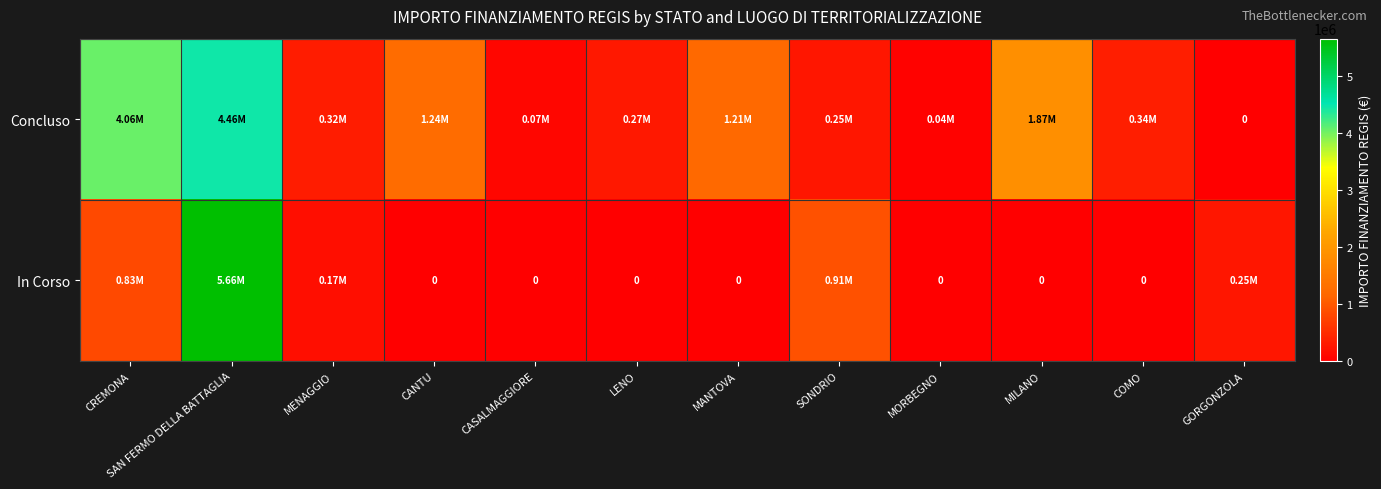

What is the average value of the In Corso series?

652090.4